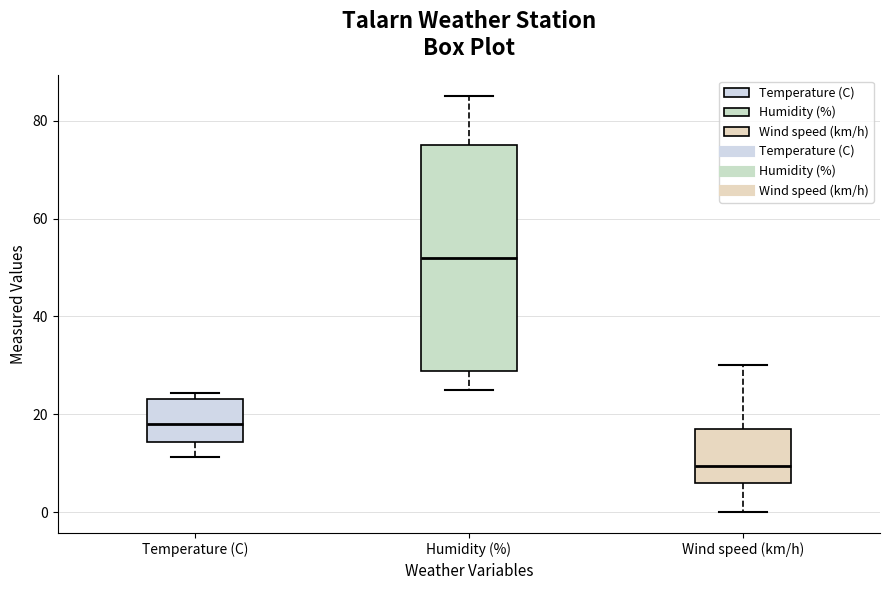

Which box has the highest median line?

Humidity (%)